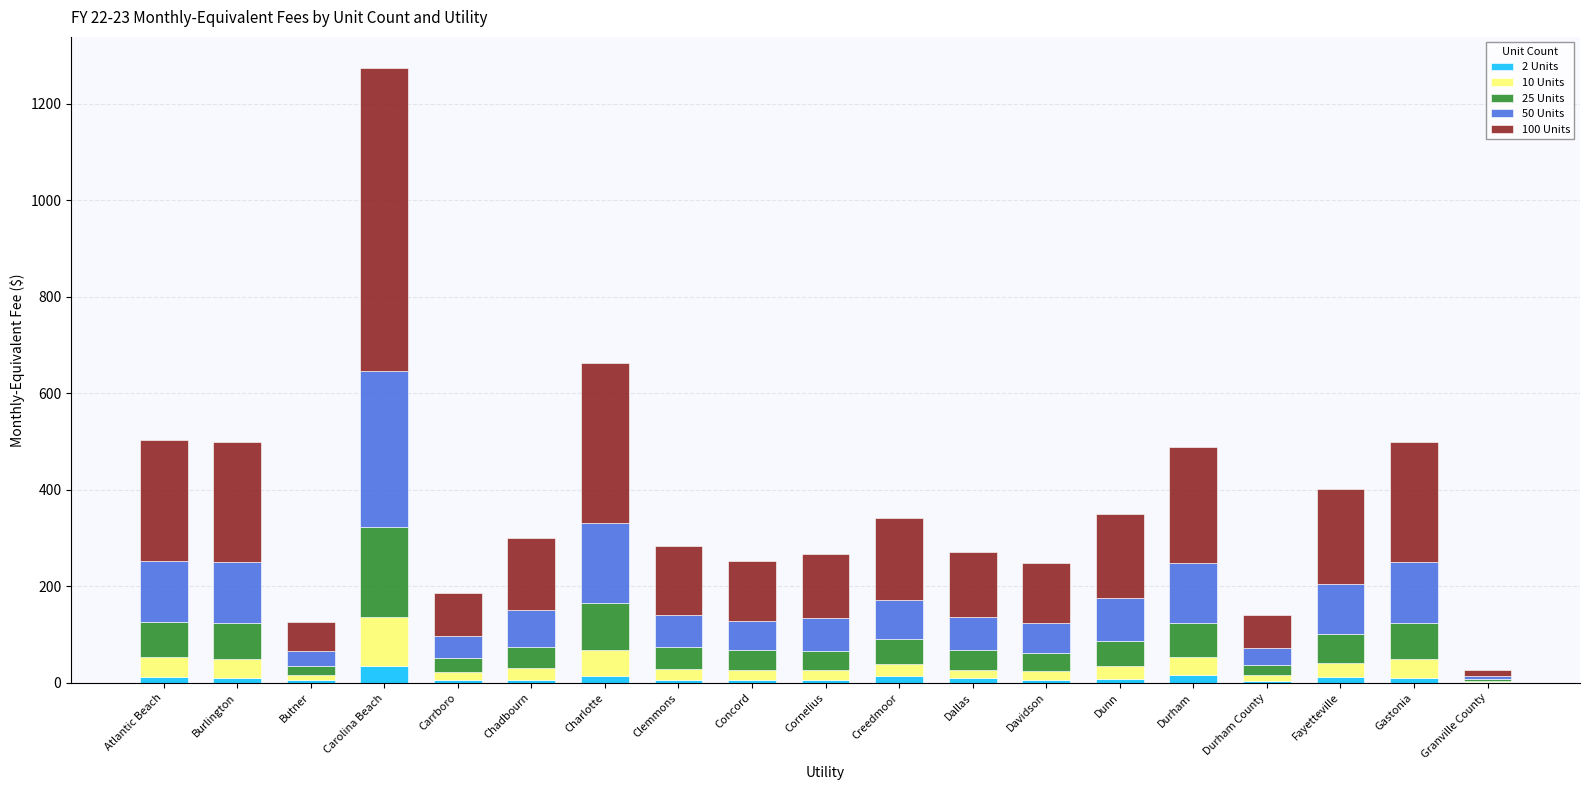

What is the highest value of the 2 Units series?

34.0